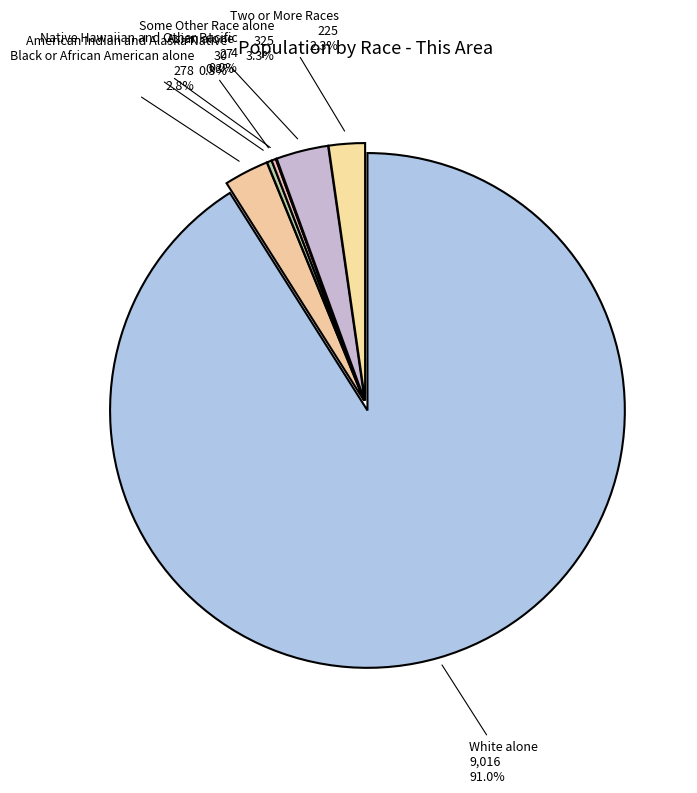

To the nearest percent, what is the combined percentage of Black or African American alone and Native Hawaiian and Other Pacific?

3%